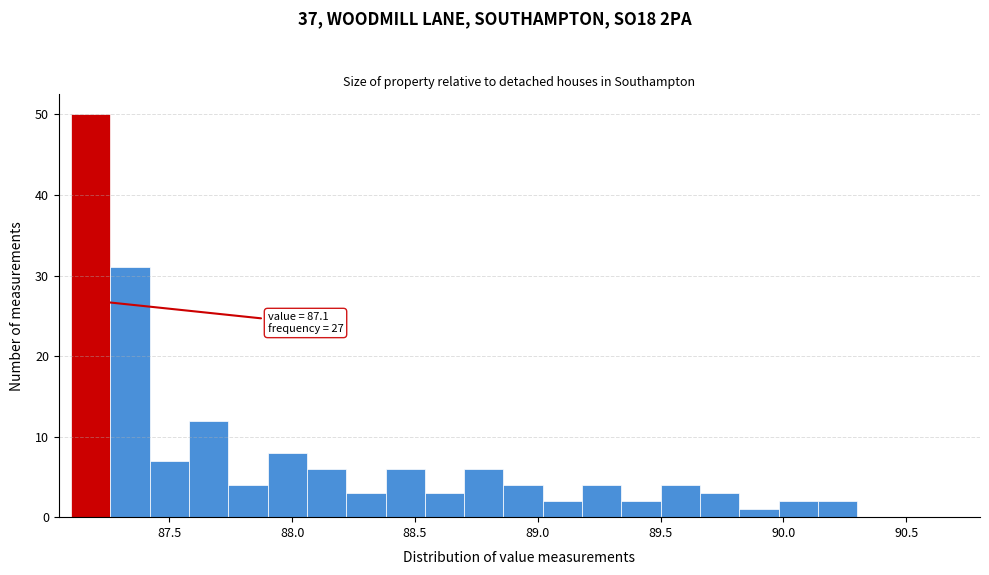

Read against the x-axis, roughly where is the centre of the tallest bar?

87.20